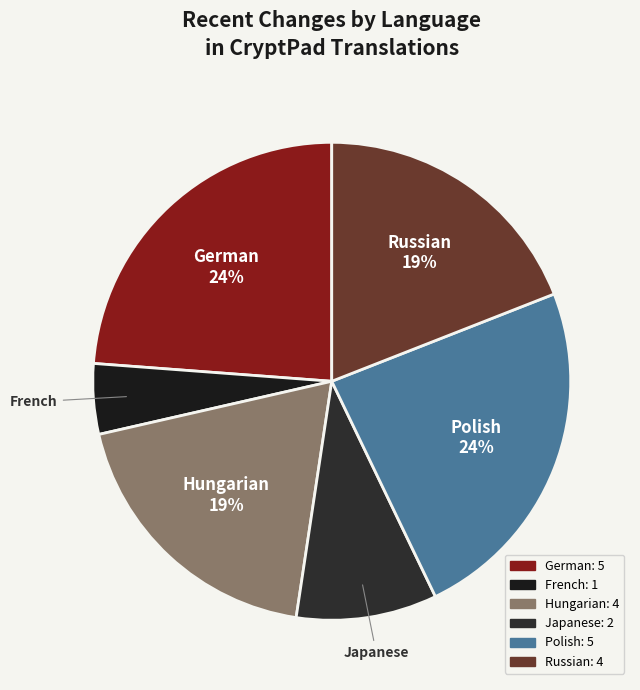

Is there a majority slice in this chart?

No